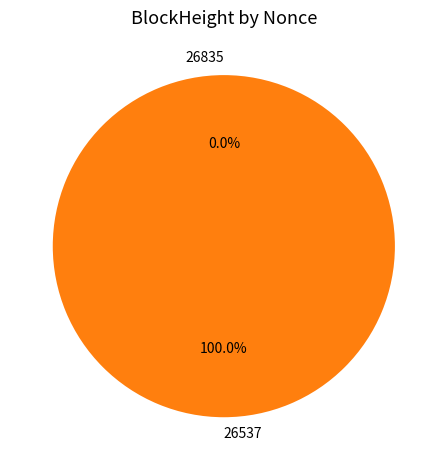

What percentage do 26537 and 26835 together represent?

100.0%